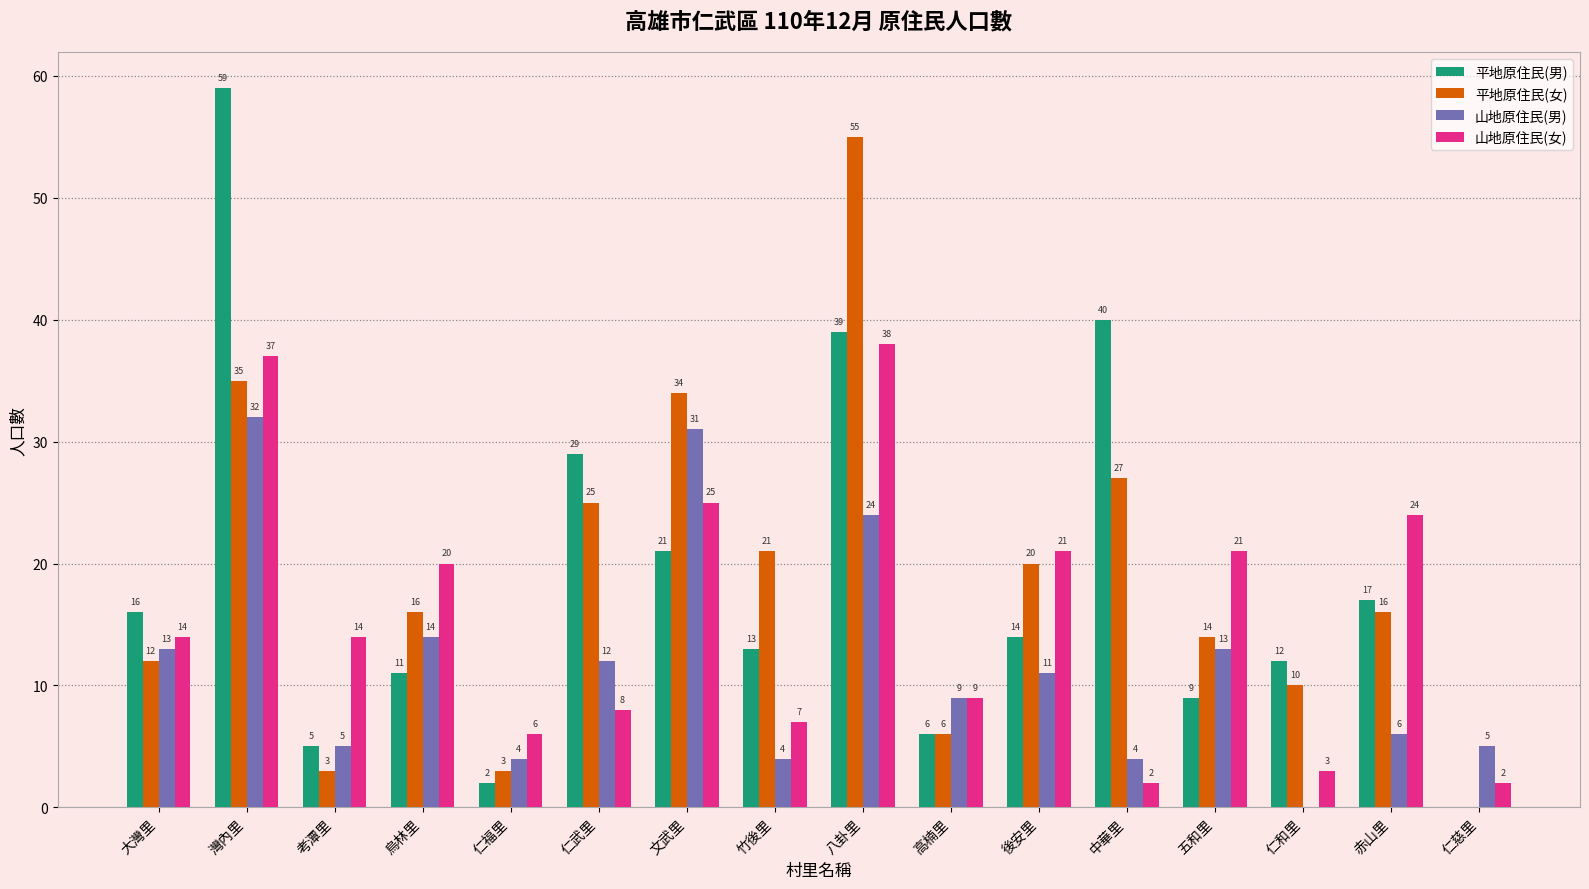

Is it true that 山地原住民(男) equals 4 at 竹後里?

True